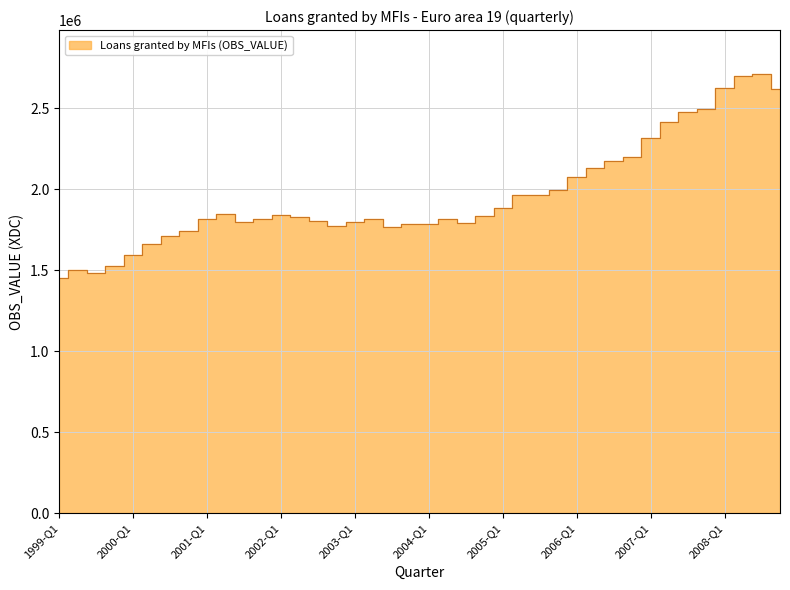

Is it true that the value at 2008-Q3 is 4177428.6?

False